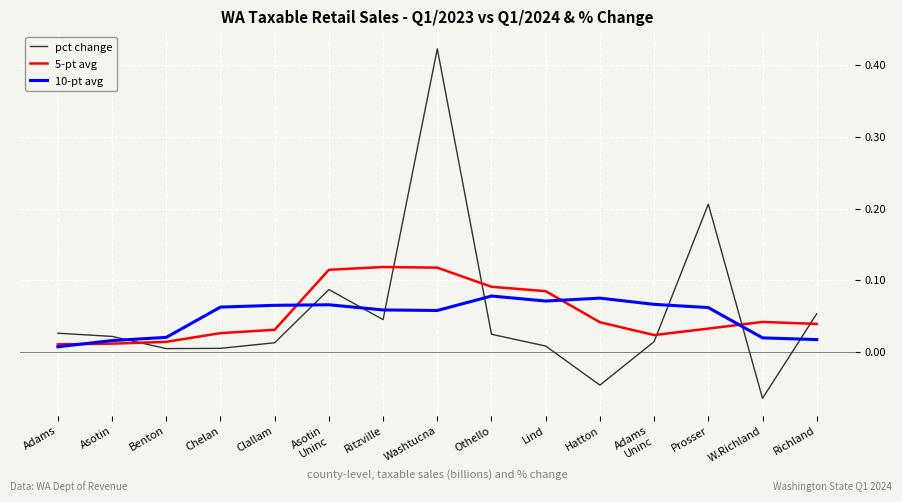

True or false: pct change has a value of 0.0 at Lind.

True